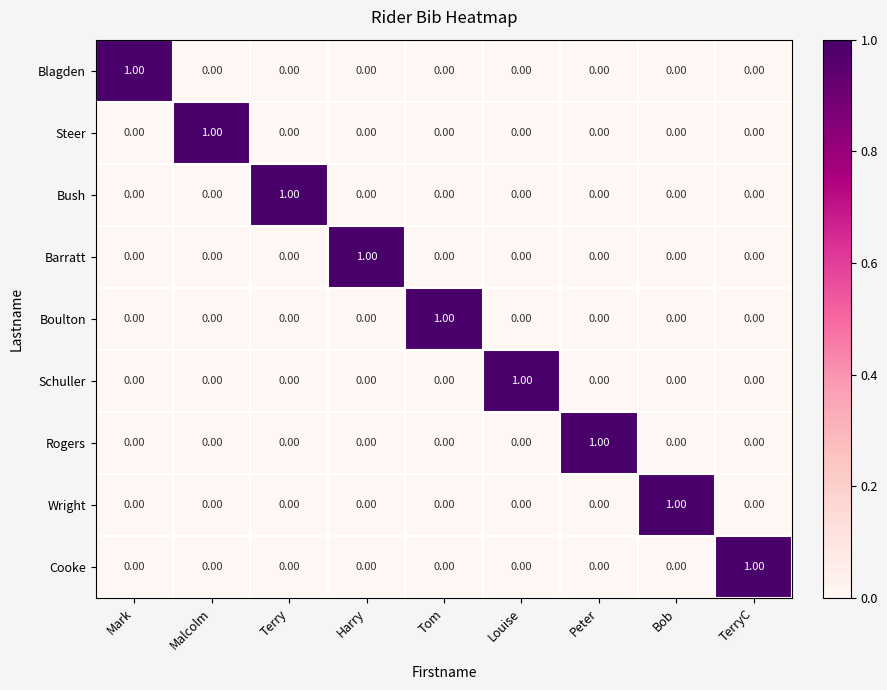

Which category has the highest value in the Schuller series?

Louise